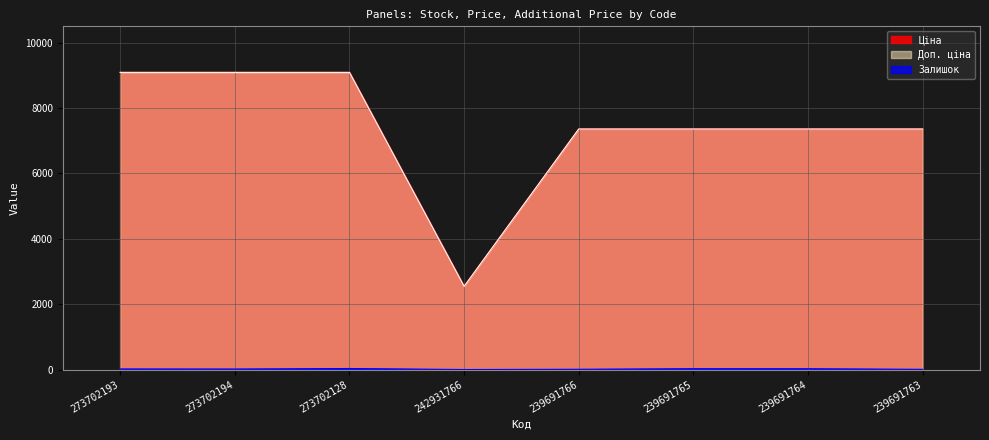

At which category does Доп. ціна reach its first local valley?

242931766